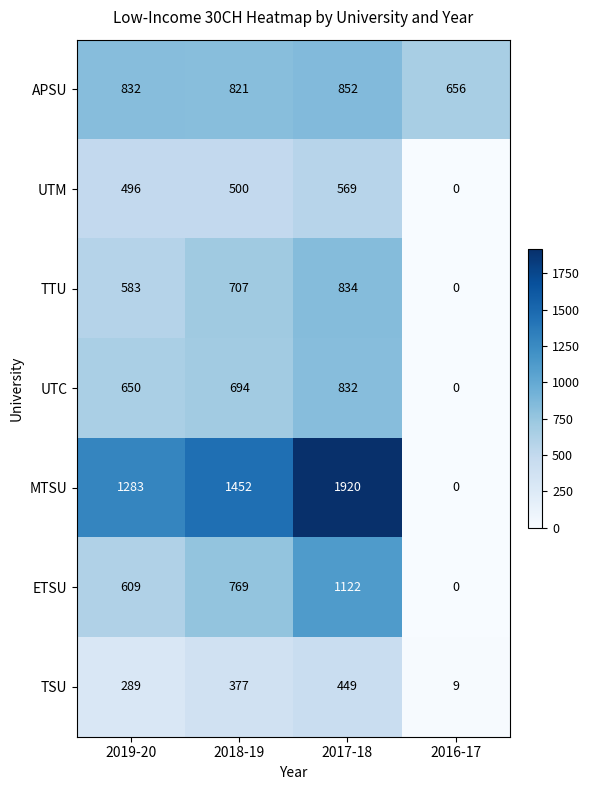

Which series has the largest range (max minus min)?

MTSU